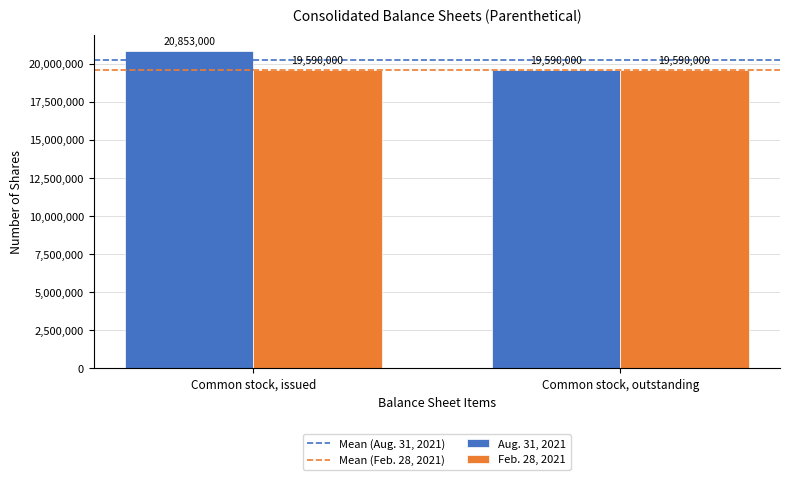

At which category is the sum across all series the highest?

Common stock, issued